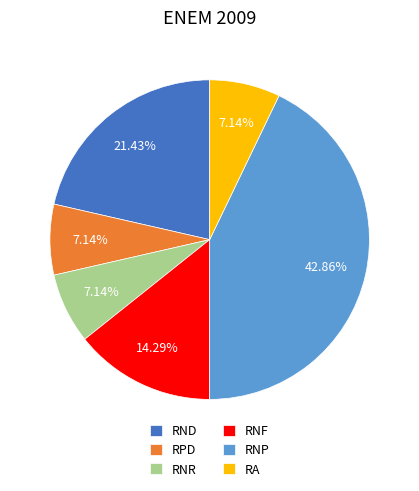

Count the number of slices in the pie.

6